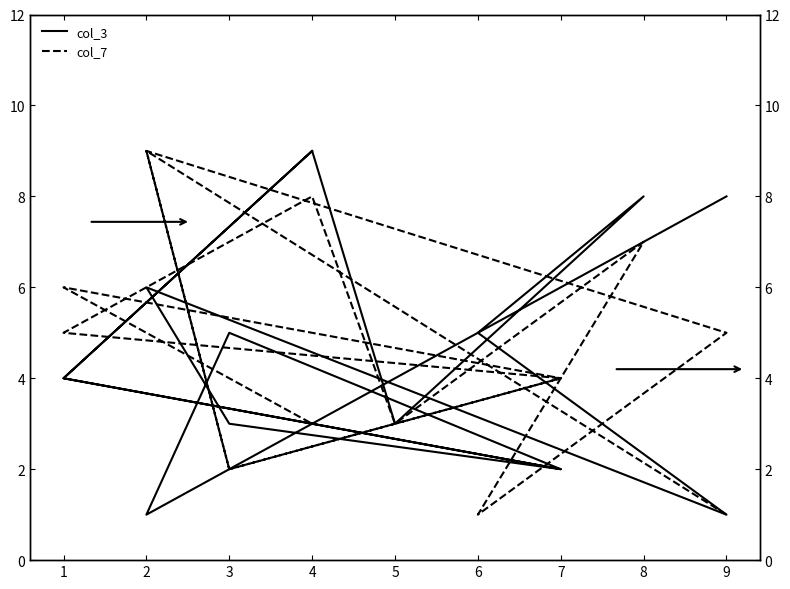

The col_3 series shows 1 at 7. True or false?

False